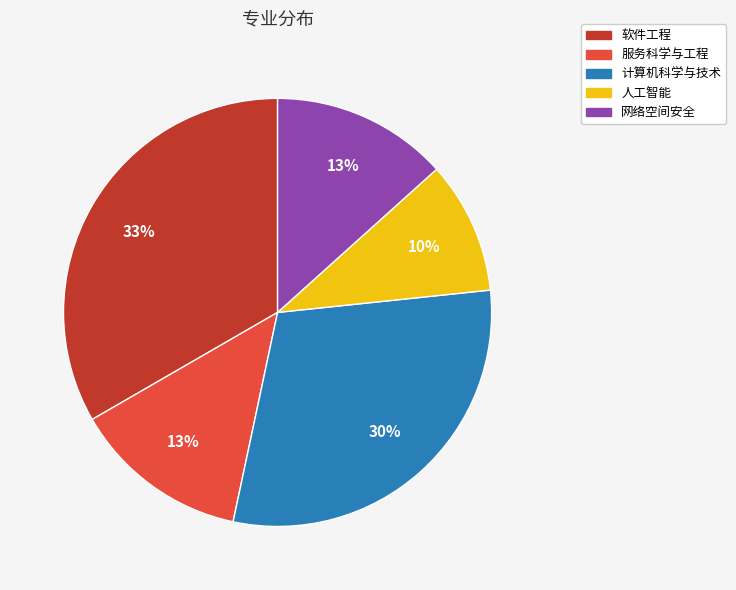

True or false: 网络空间安全 accounts for 13% of the total.

True